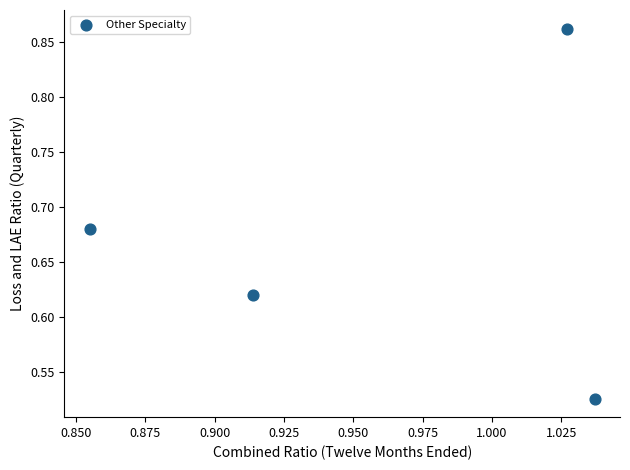

What is the range of Y values (max minus min)?

0.3